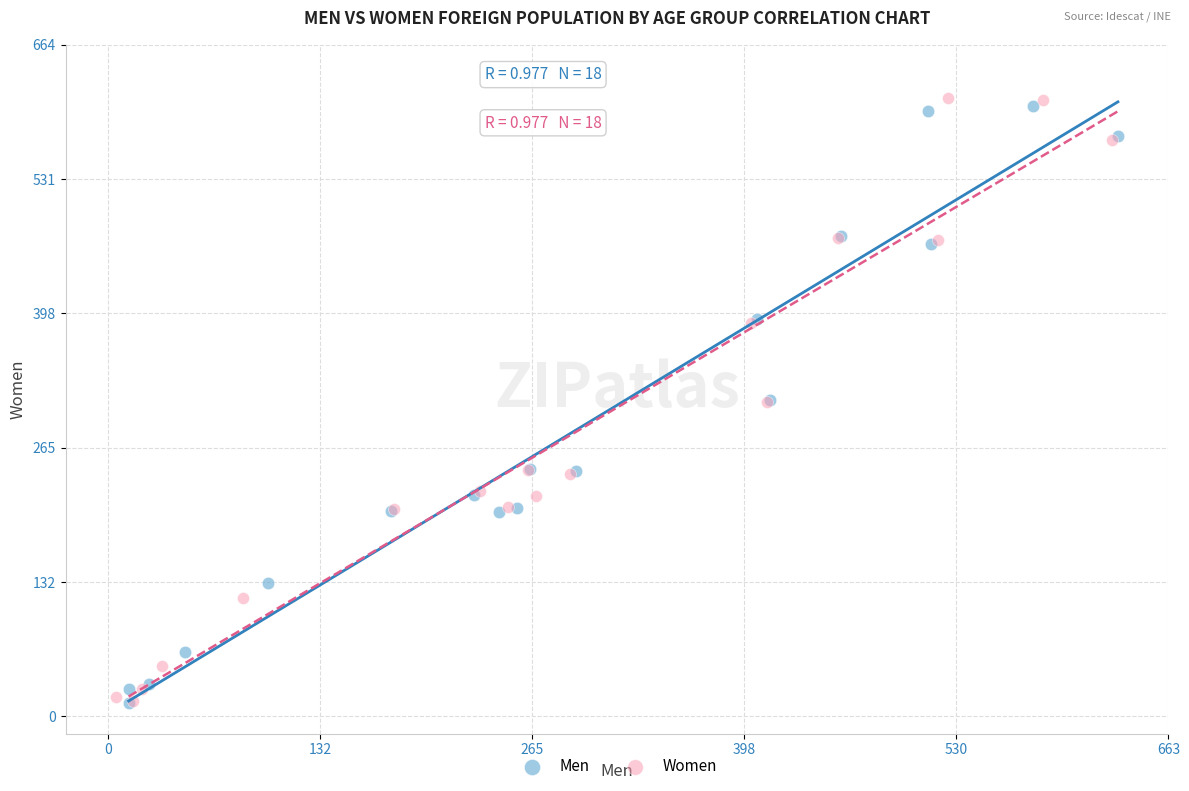

Which series has the widest spread of Y values?

Women